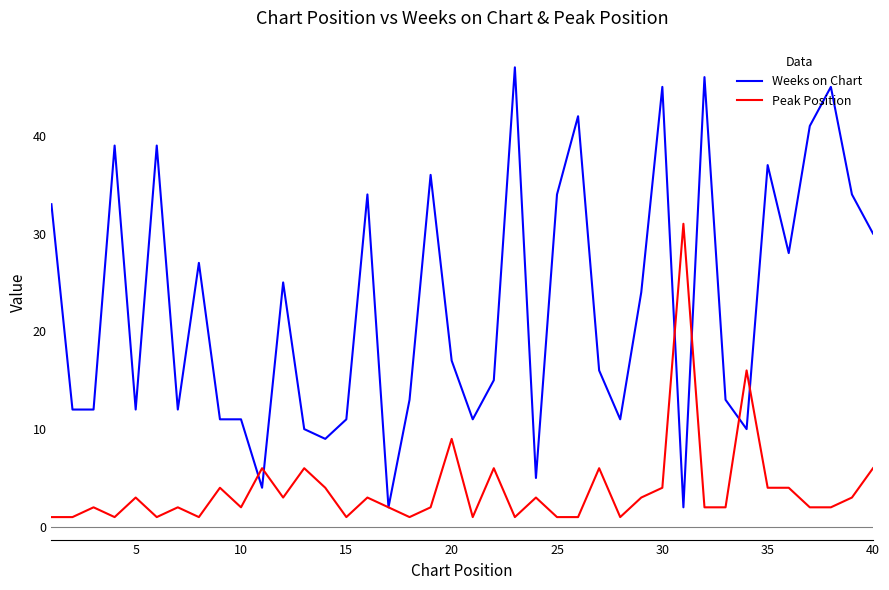

Rank the series by their average value, from highest to lowest.

Weeks on Chart, Peak Position